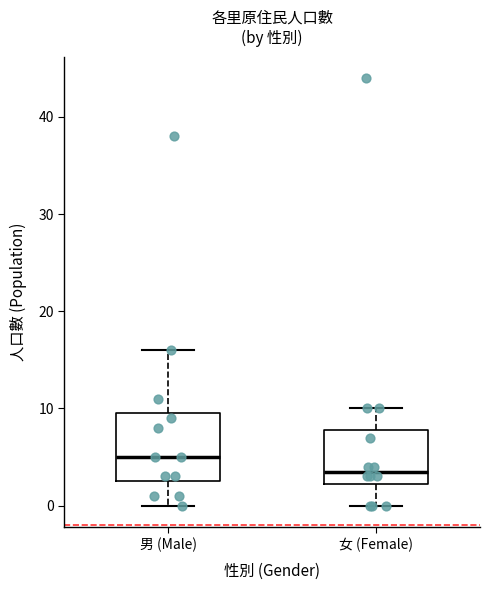

Comparing the boxes themselves (not the whiskers), which one is the tallest?

男 (Male)